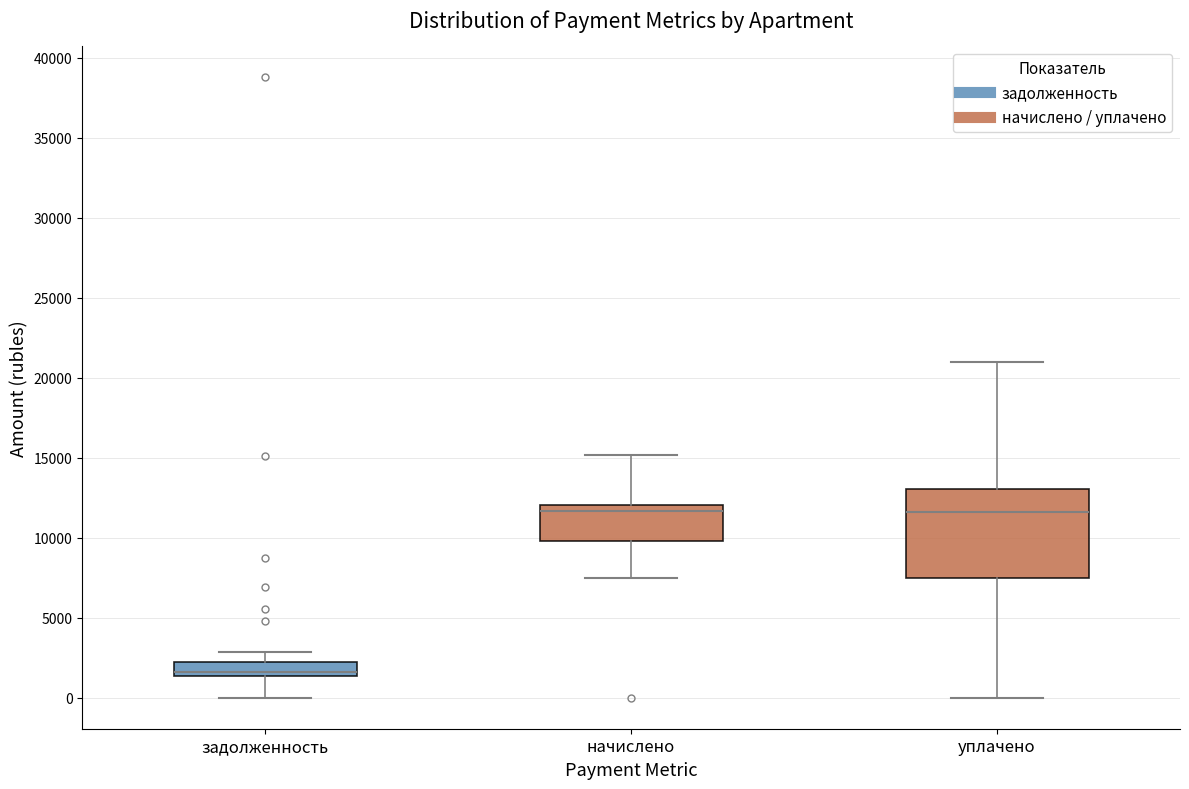

Reading left to right, transcribe this box plot: for each box, give where its median line is, the range the box spans, and where its two whiskers end, as read against the y-axis. The values are not printed on the chart, so give them approximately, as read against the axis.

задолженность: median 1500 (just above the box's lower edge), box 1500 to 2000, whiskers 0 to 3000
начислено: median 11500, box 10000 to 12000, whiskers 7500 to 15000
уплачено: median 11500, box 7500 to 13000, whiskers 0 to 21000